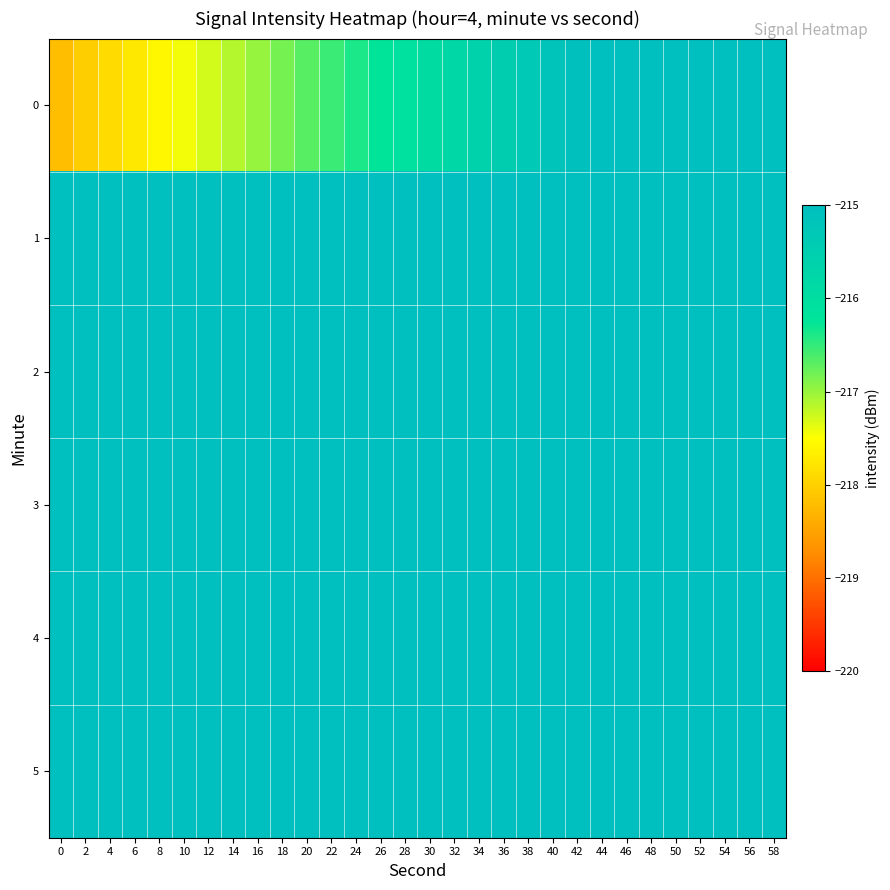

Rank the series by their maximum value, from highest to lowest.

5, 4, 3, 2, 1, 0